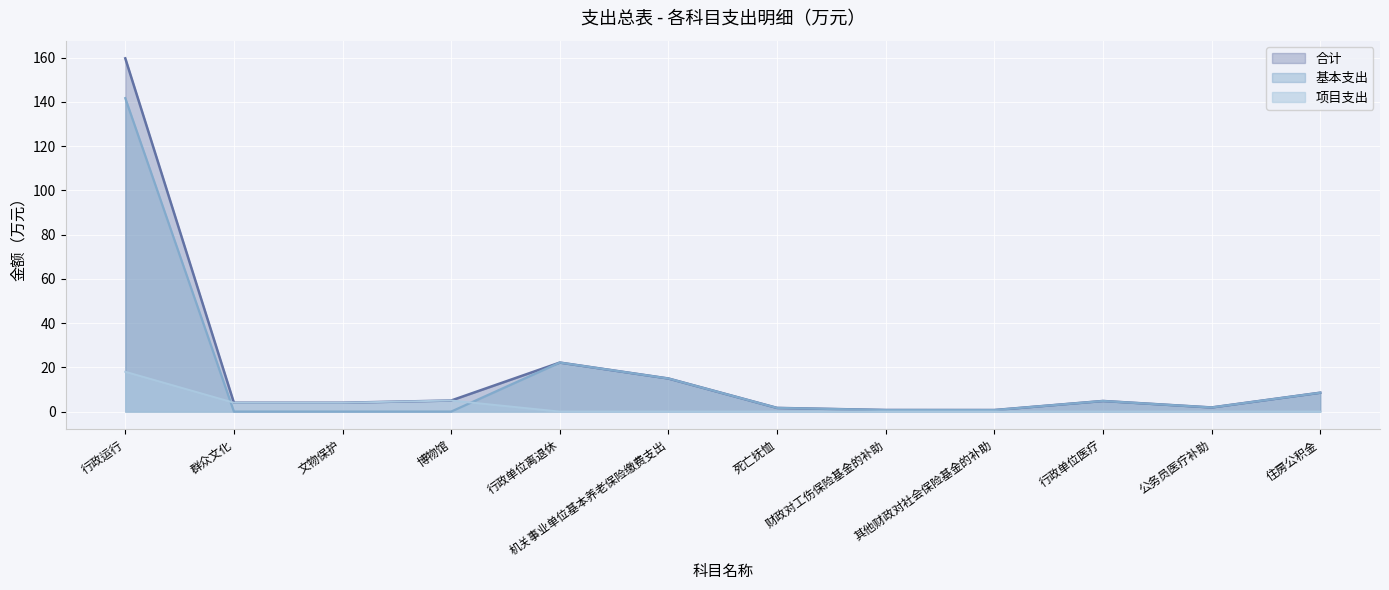

Where does the 基本支出 series first go above 1?

行政运行